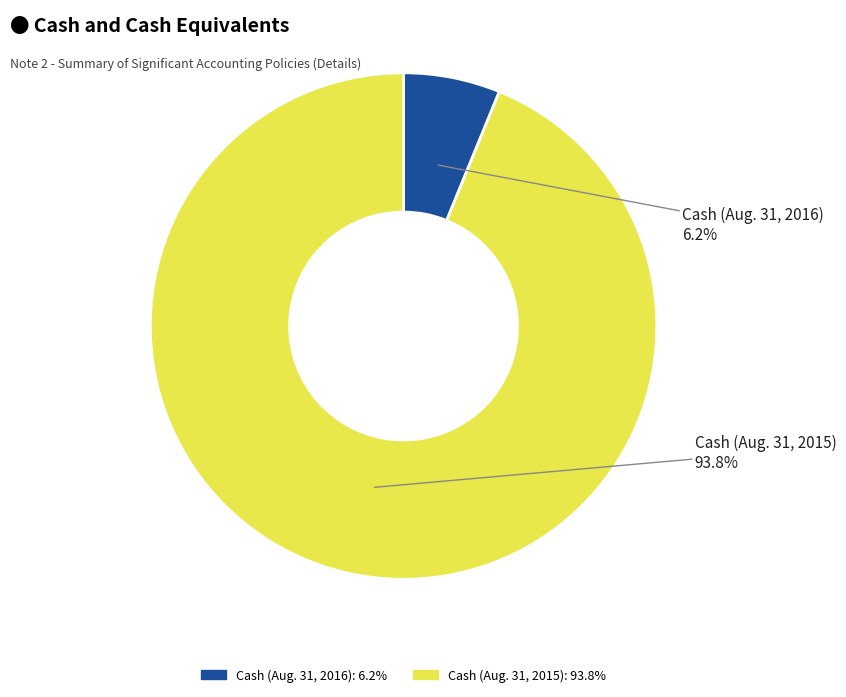

To the nearest percent, what is the difference between the largest and smallest slice percentages?

88%